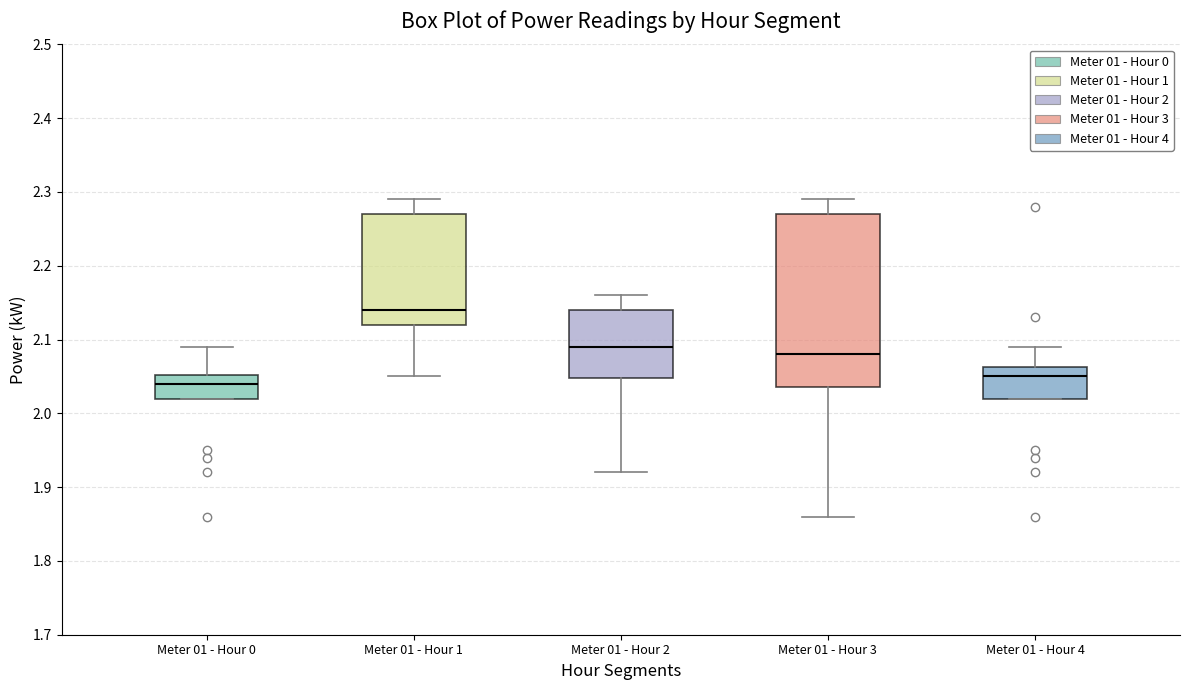

Which box is the tallest, from its lower edge to its upper edge?

Meter 01 - Hour 3